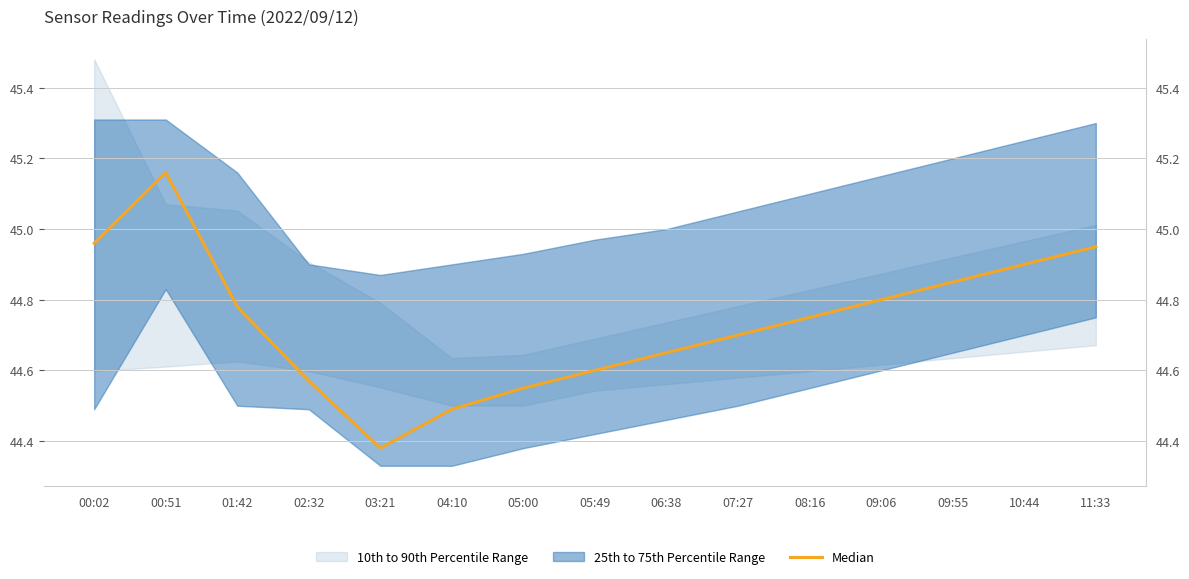

Reading left to right, transcribe all the data shown in this chart.

00:02=45.0	00:51=45.2	01:42=44.8	02:32=44.6	03:21=44.4	04:10=44.5	05:00=44.5	05:49=44.6	06:38=44.6	07:27=44.7	08:16=44.8	09:06=44.8	09:55=44.9	10:44=44.9	11:33=45.0